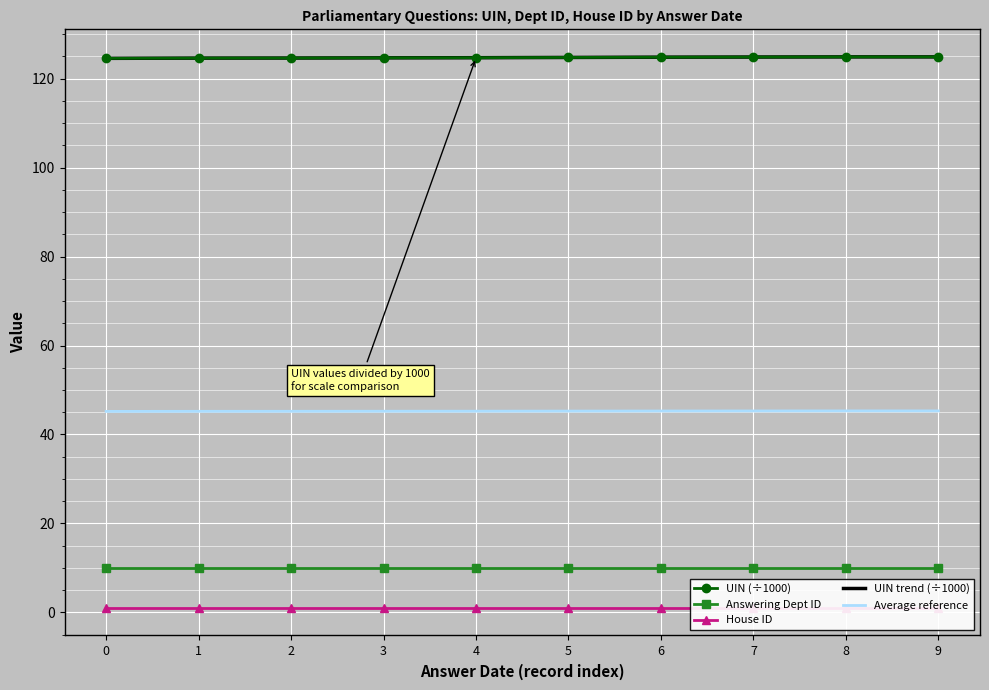

What is the difference between the highest and lowest values at 3?

123.7